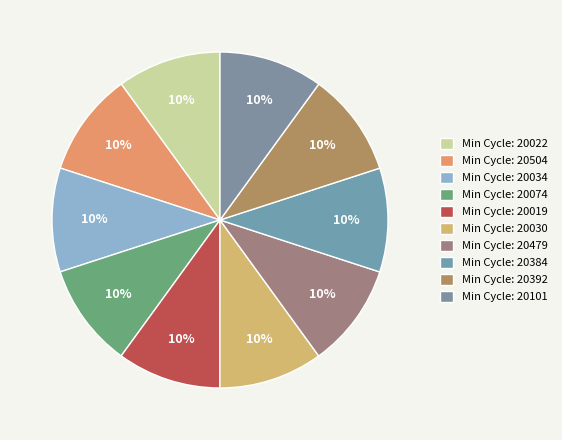

How many segments does this pie chart have?

10